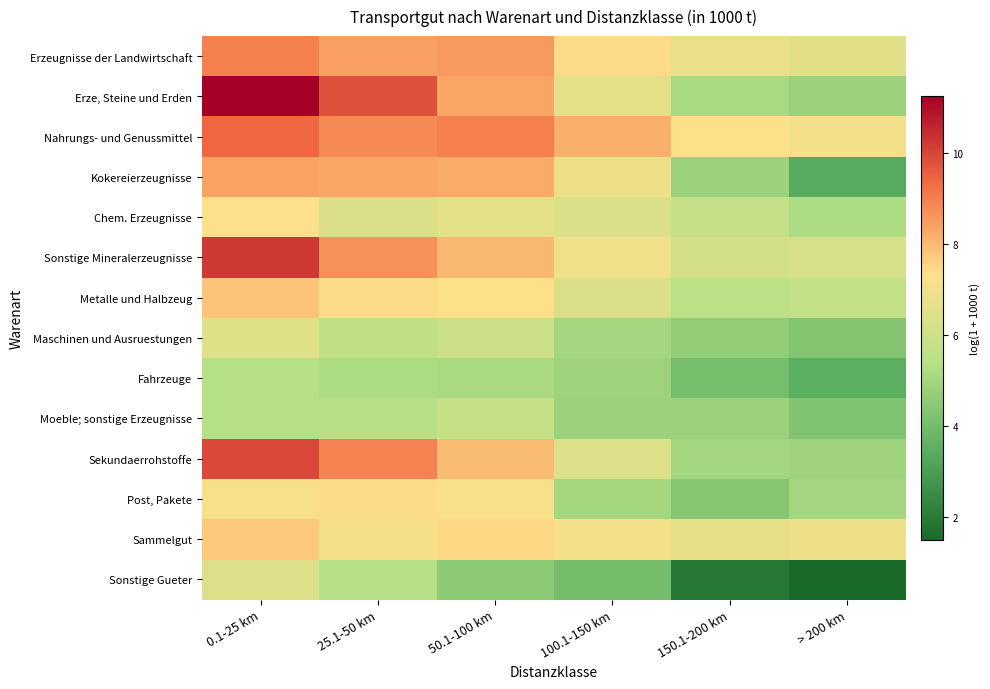

Count the number of data series in this chart.

14